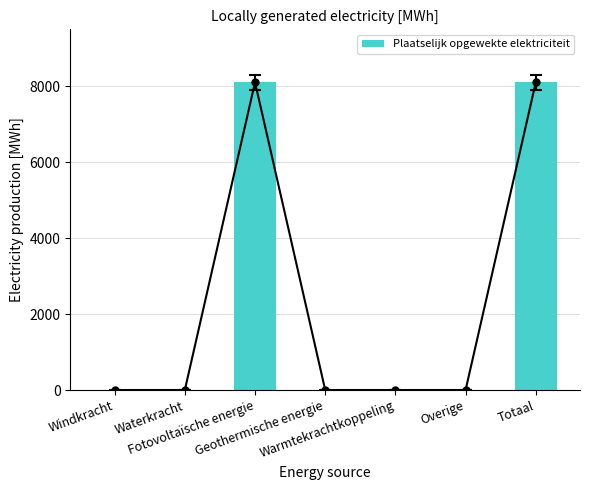

What is the value of the 3rd bar from the left?

8104.7